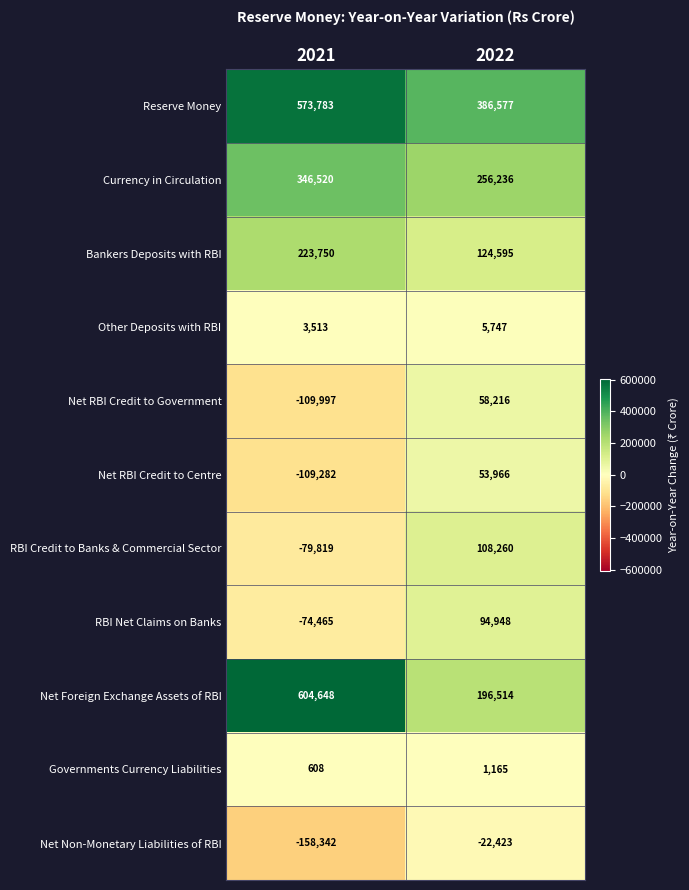

What is the sum of the Currency in Circulation values at 2022 and 2021?

602756